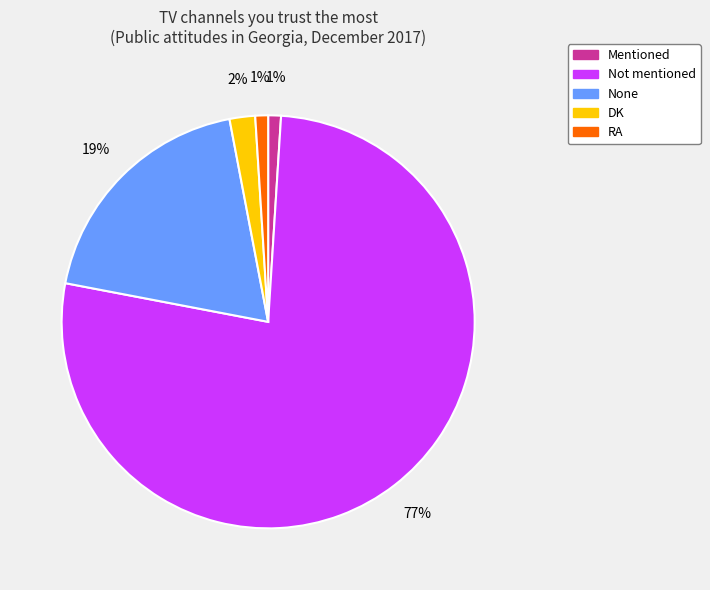

To the nearest percent, what is the combined percentage of DK and Mentioned?

3%